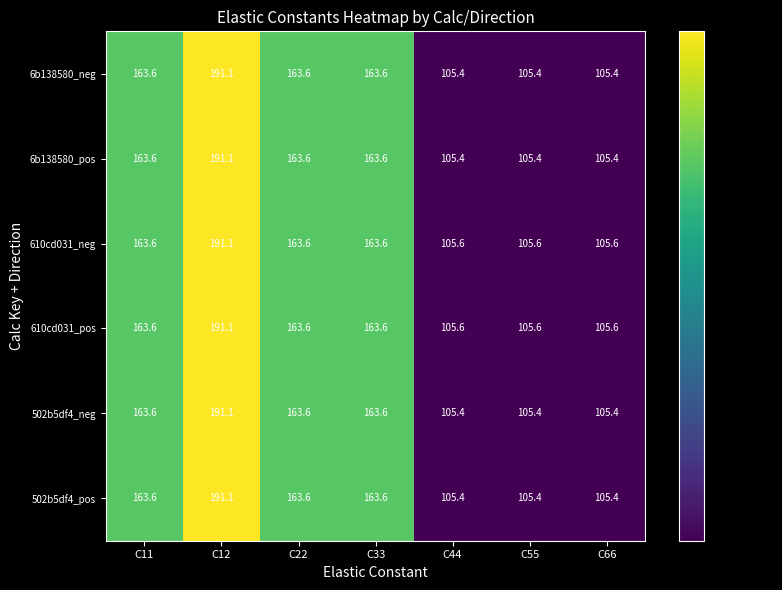

What is the minimum value shown in the chart?

105.4